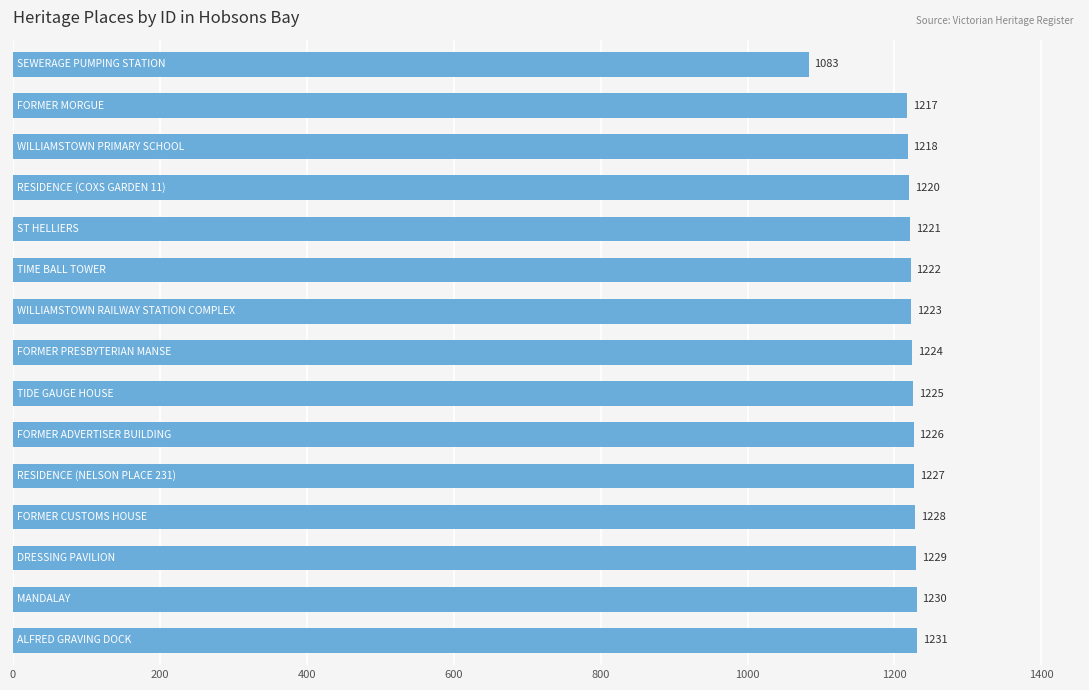

What is the value of the 1st bar from the top?

1083